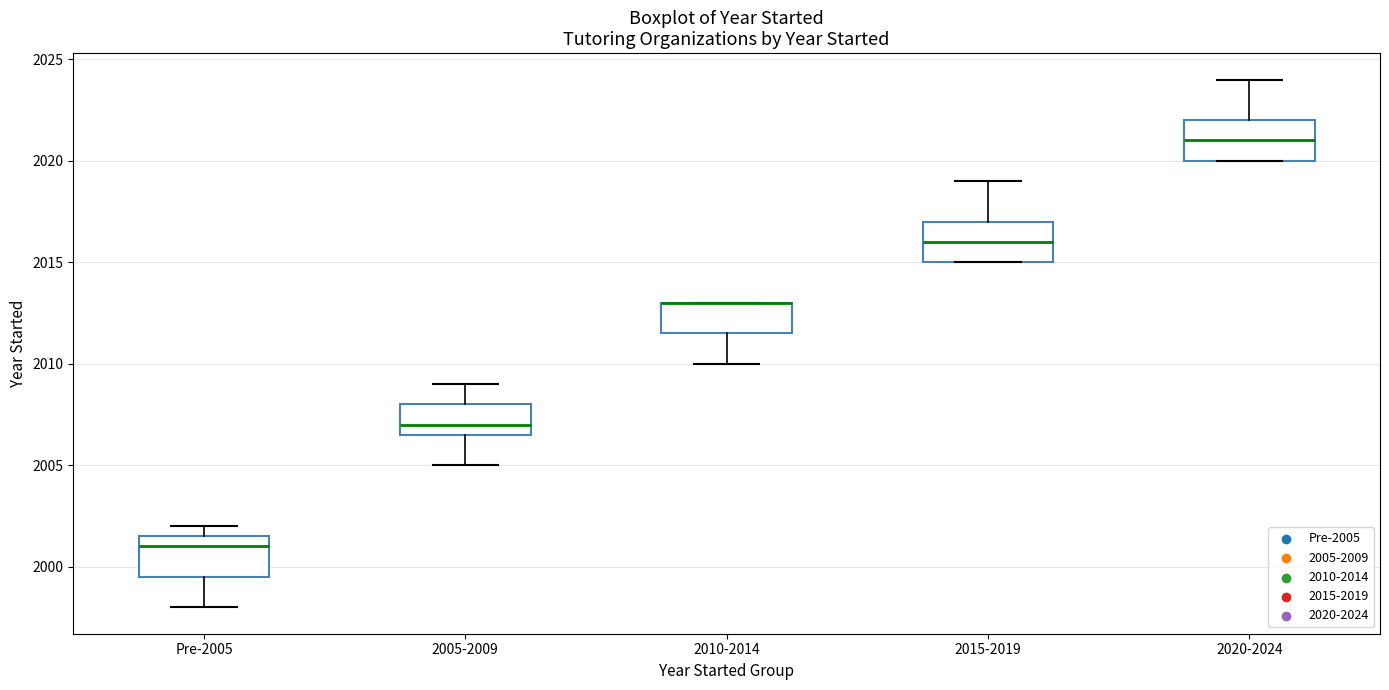

Reading left to right, read every box against the y-axis: the position of its median line, the range the box covers, and the ends of its whiskers. The values are not printed on the chart, so give them approximately, as read against the axis.

Pre-2005: median 2001.0, box 1999.5 to 2001.5, whiskers 1998.0 to 2002.0
2005-2009: median 2007.0, box 2006.5 to 2008.0, whiskers 2005.0 to 2009.0
2010-2014: median 2013.0 (drawn on the box's upper edge), box 2011.5 to 2013.0, whiskers 2010.0 to 2013.0
2015-2019: median 2016.0, box 2015.0 to 2017.0, whiskers 2015.0 to 2019.0
2020-2024: median 2021.0, box 2020.0 to 2022.0, whiskers 2020.0 to 2024.0